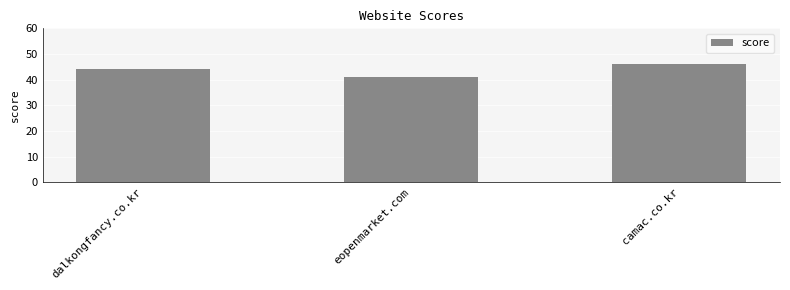

What value does the data have at eopenmarket.com?

41